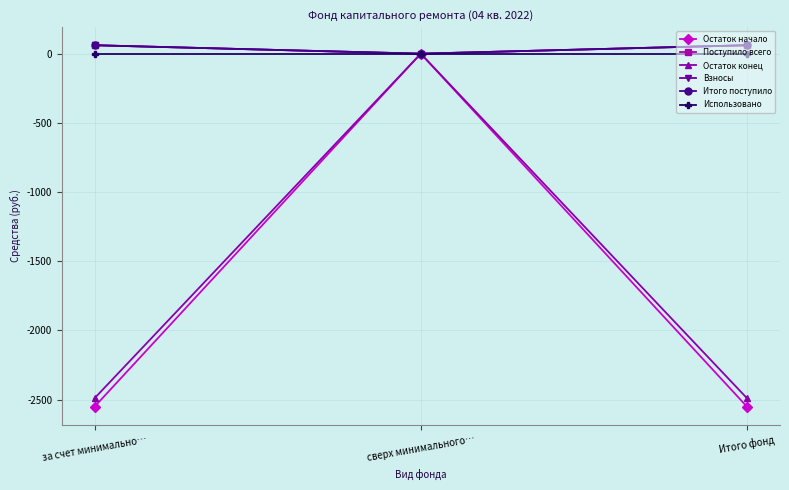

Does the chart have visible grid lines?

Yes